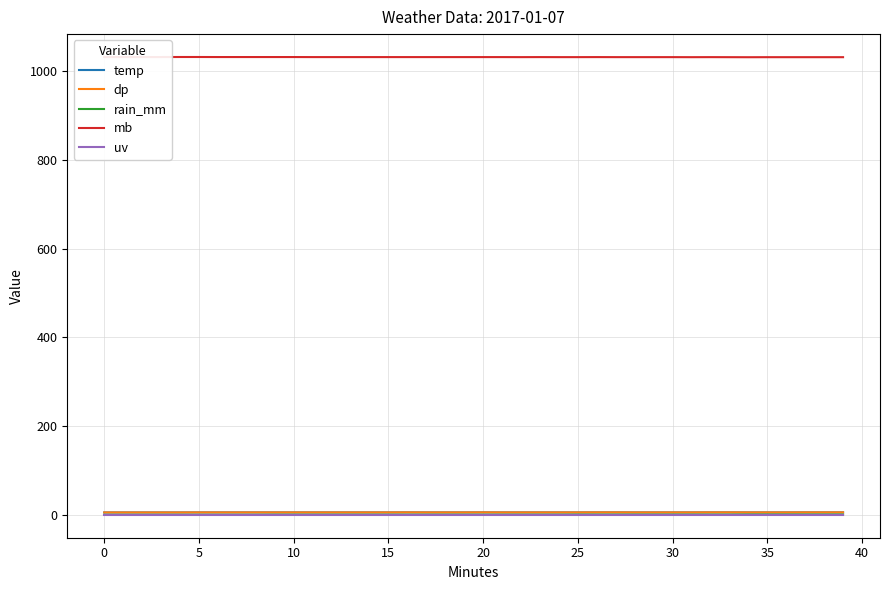

At which category is the sum across all series the highest?

26